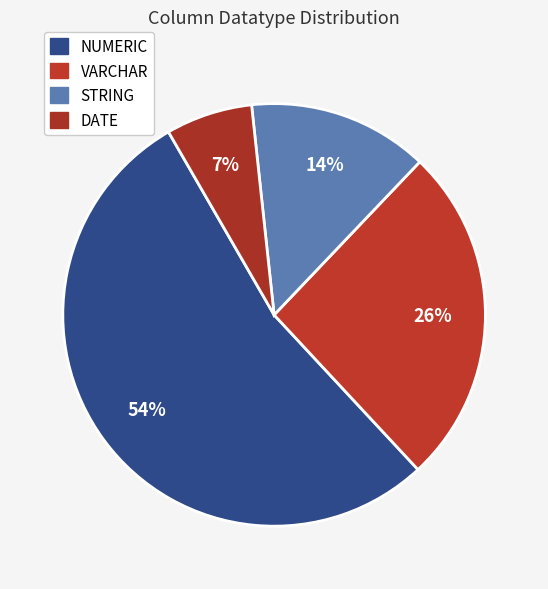

What is the smallest slice in the pie chart?

DATE